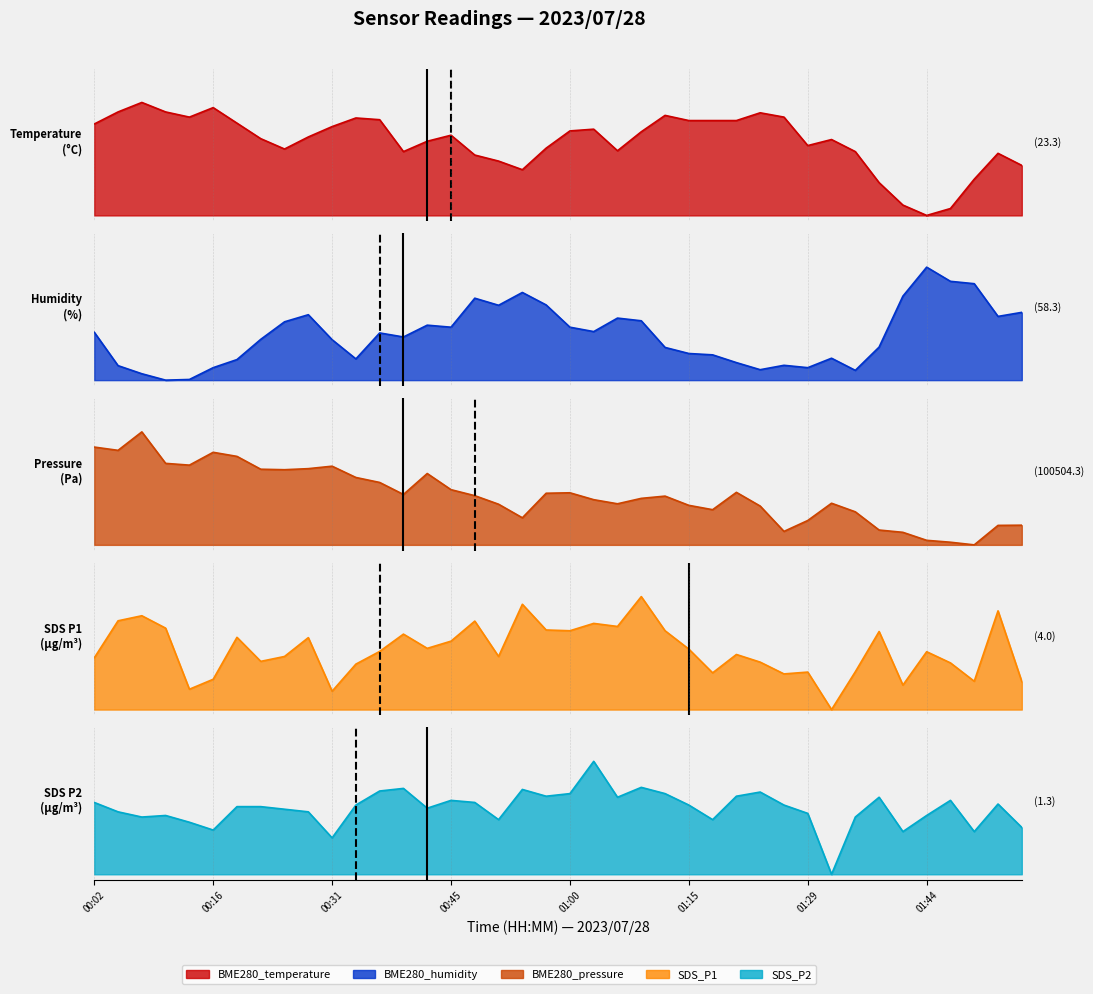

List the labels in order of BME280_humidity value, smallest first.

00:11, 00:13, 00:08, 01:35, 01:23, 00:16, 01:29, 00:05, 01:26, 01:20, 00:19, 00:33, 01:32, 01:17, 01:15, 01:12, 01:38, 00:31, 00:22, 00:39, 00:36, 00:02, 01:02, 00:45, 01:00, 00:42, 00:25, 01:09, 01:06, 01:52, 00:28, 01:55, 00:51, 00:57, 00:48, 01:41, 00:54, 01:50, 01:47, 01:44